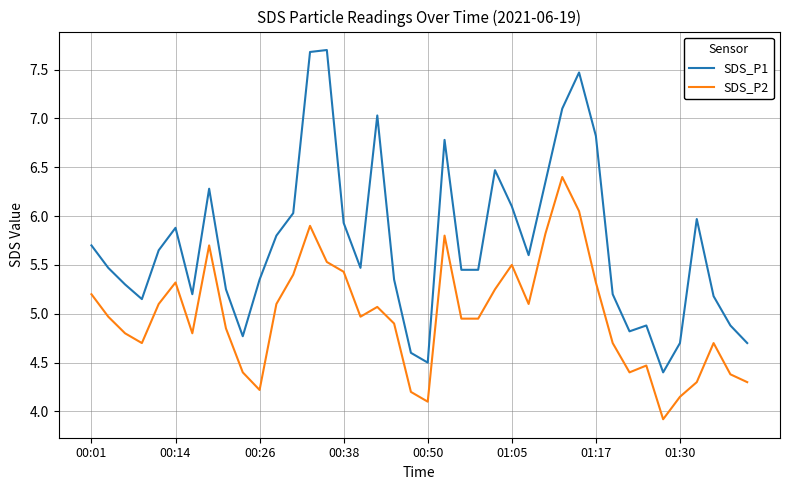

True or false: SDS_P2 and SDS_P1 cross at least once.

False